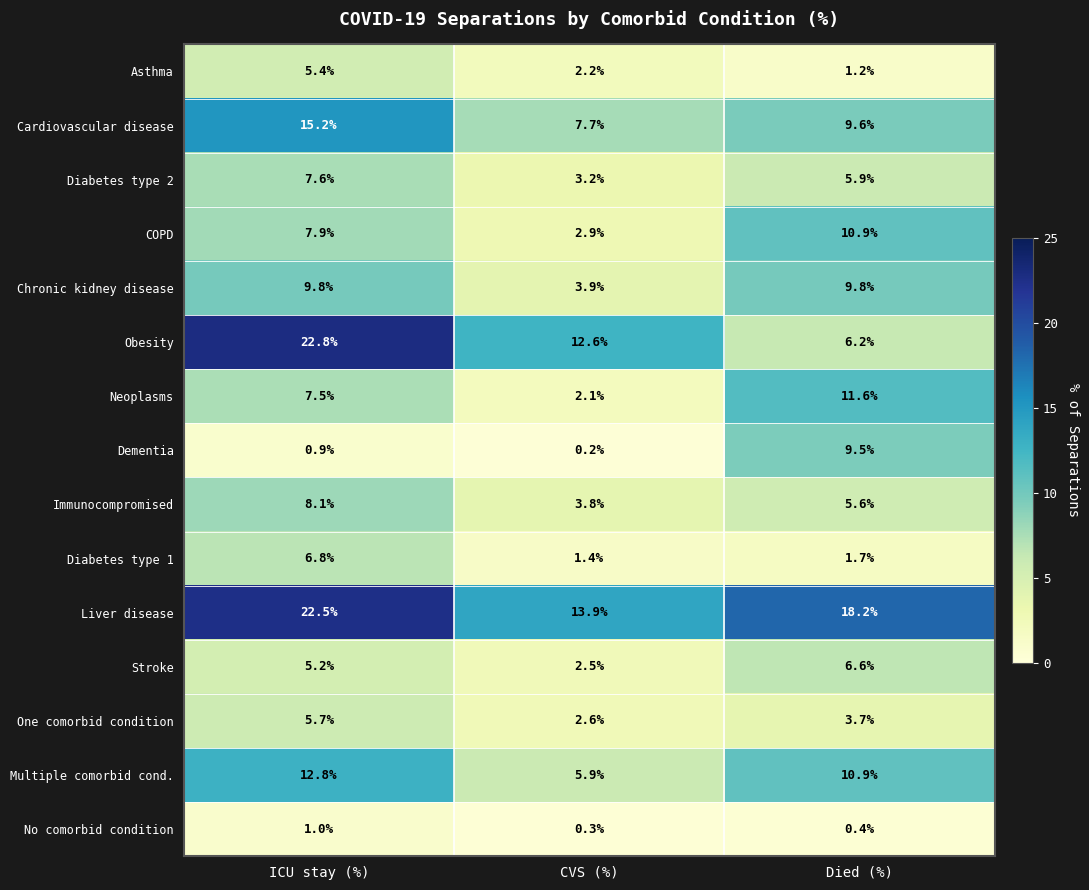

What value does the Immunocompromised series have at ICU stay (%)?

8.1